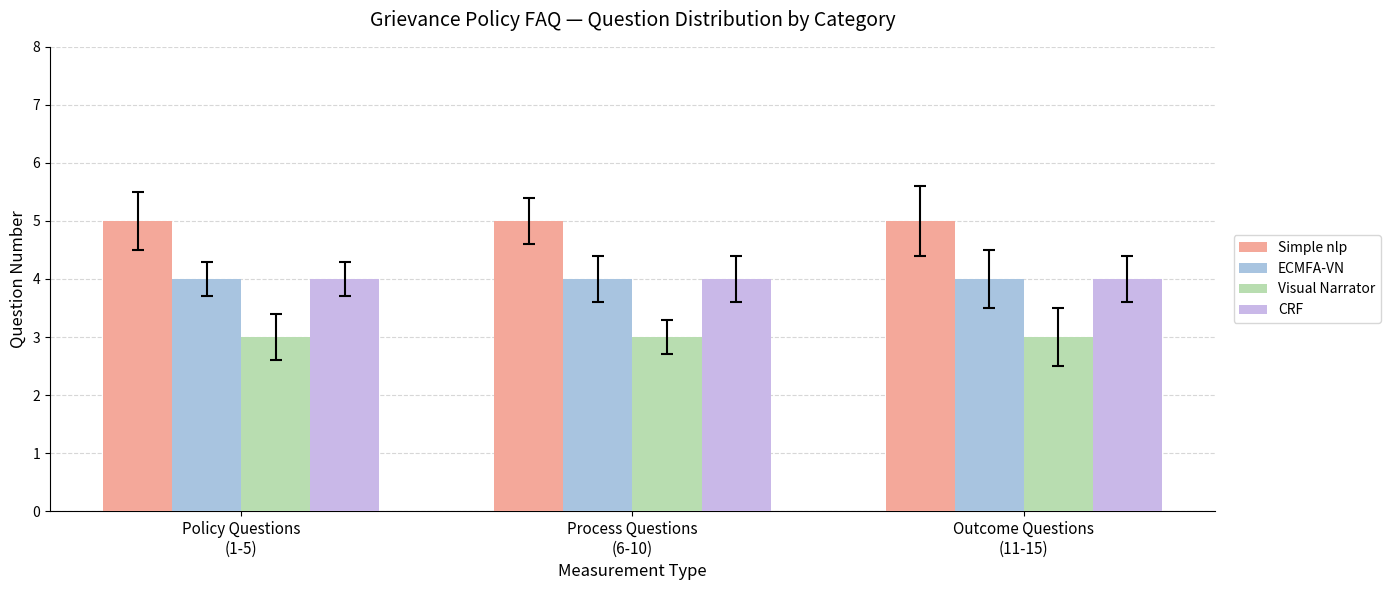

What position from the right is Policy Questions
(1-5)?

3